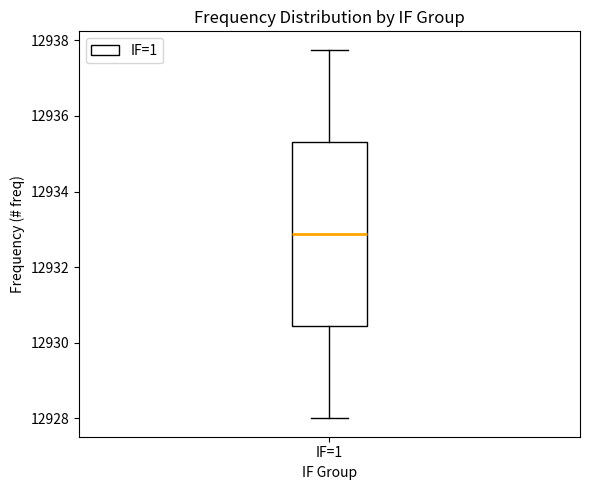

Read this box plot against the y-axis: the position of the median line, the range covered by the box, and the ends of both whiskers. The values are not printed on the chart, so give them approximately, as read against the axis.

median 12932.8, box 12930.4 to 12935.4, whiskers 12928.0 to 12937.8